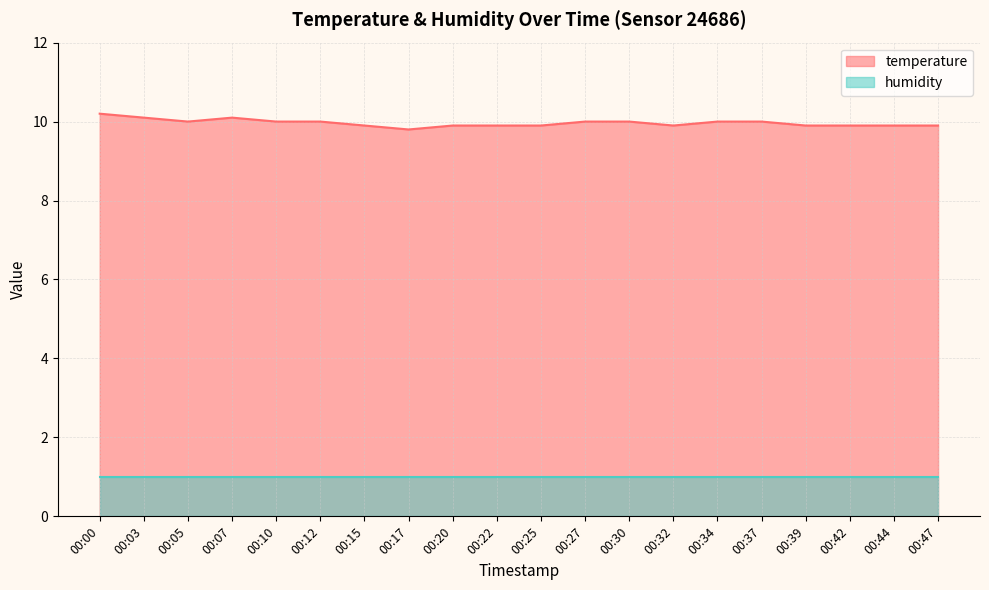

What is the average value?

10.0